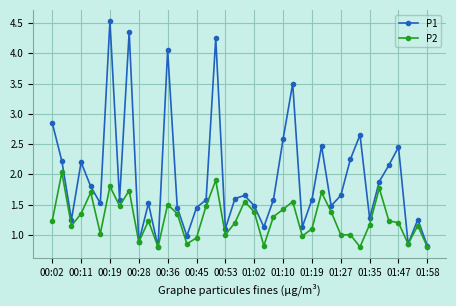

In P1, how many points are higher than both neighbors (excluding endpoints)?

12